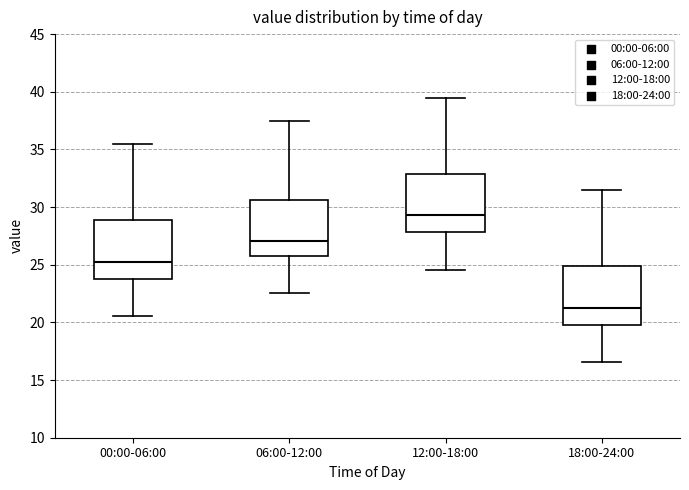

Reading left to right, transcribe this box plot: for each box, give where its median line is, the range the box spans, and where its two whiskers end, as read against the y-axis. The values are not printed on the chart, so give them approximately, as read against the axis.

00:00-06:00: median 25.5, box 24.0 to 29.0, whiskers 20.5 to 35.5
06:00-12:00: median 27.0, box 26.0 to 30.5, whiskers 22.5 to 37.5
12:00-18:00: median 29.5, box 28.0 to 33.0, whiskers 24.5 to 39.5
18:00-24:00: median 21.5, box 20.0 to 25.0, whiskers 16.5 to 31.5